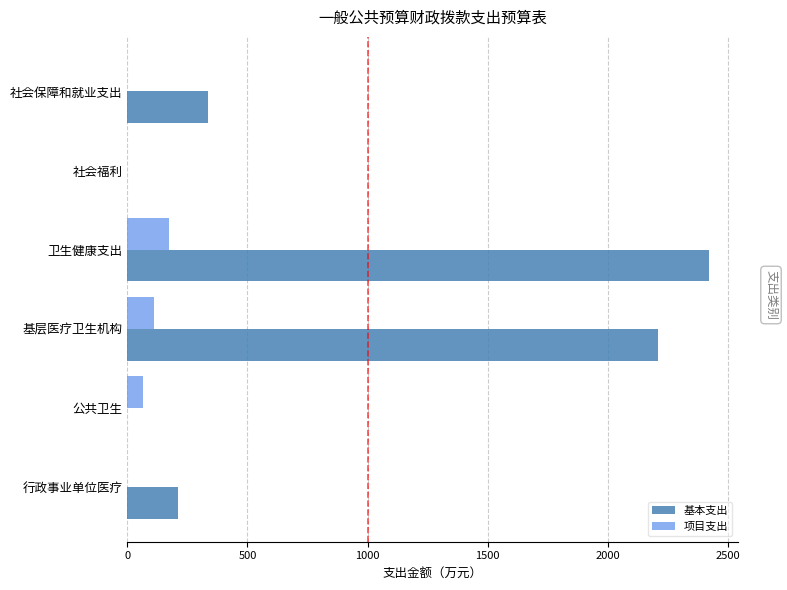

Between 卫生健康支出 and 公共卫生, which series saw the biggest shift?

基本支出